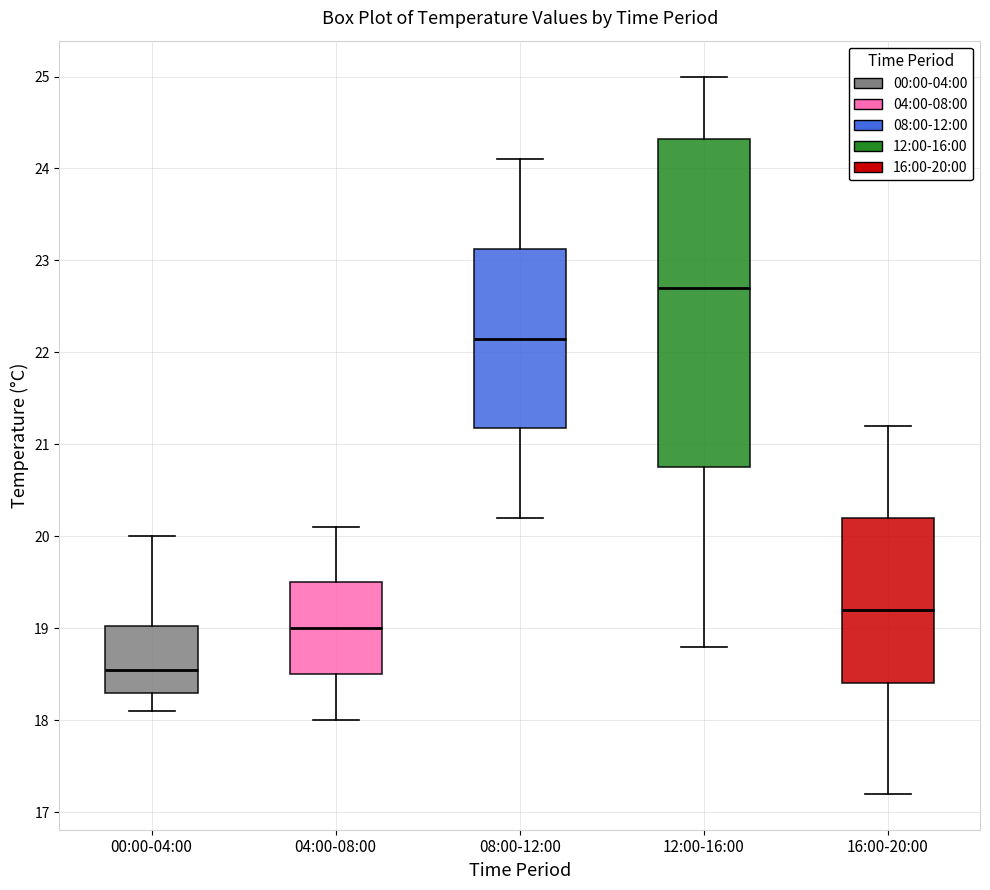

Reading left to right, read every box against the y-axis: the position of its median line, the range the box covers, and the ends of its whiskers. The values are not printed on the chart, so give them approximately, as read against the axis.

00:00-04:00: median 18.6, box 18.3 to 19.0, whiskers 18.1 to 20.0
04:00-08:00: median 19.0, box 18.5 to 19.5, whiskers 18.0 to 20.1
08:00-12:00: median 22.2, box 21.2 to 23.1, whiskers 20.2 to 24.1
12:00-16:00: median 22.7, box 20.8 to 24.3, whiskers 18.8 to 25.0
16:00-20:00: median 19.2, box 18.4 to 20.2, whiskers 17.2 to 21.2